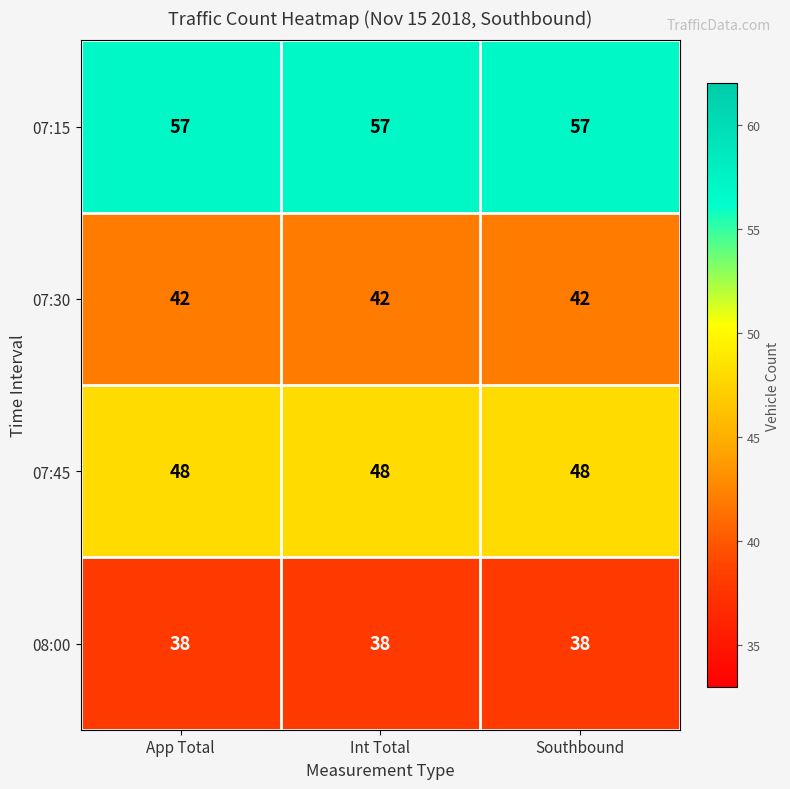

What is the total value across all series at App Total?

185